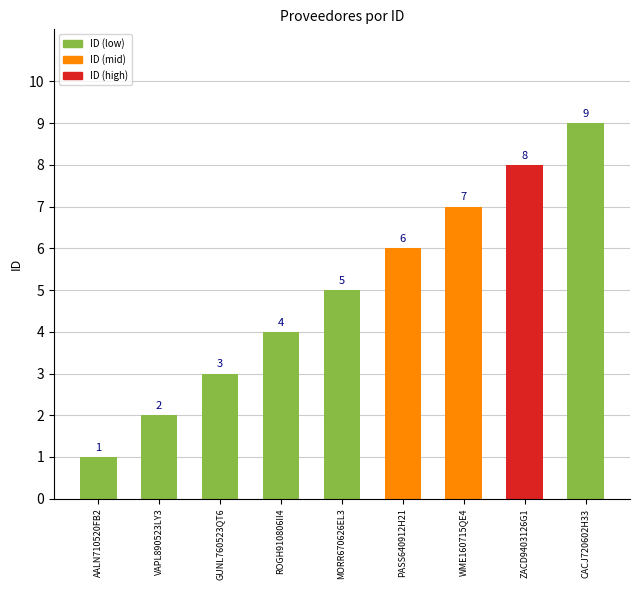

Where is the data nearest to the value 5?

MORR670626EL3